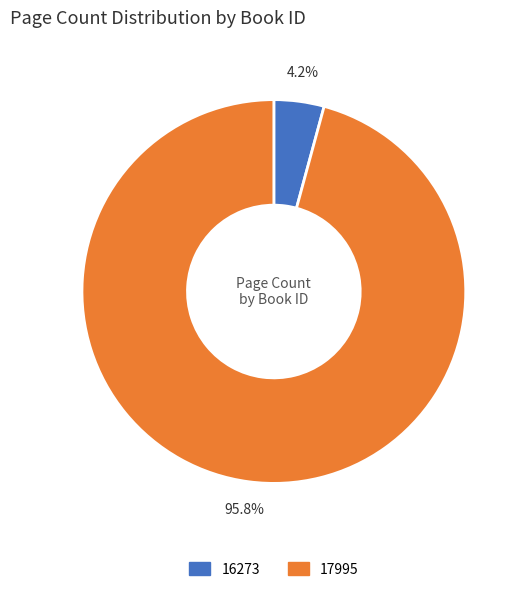

Which category accounts for the majority?

17995